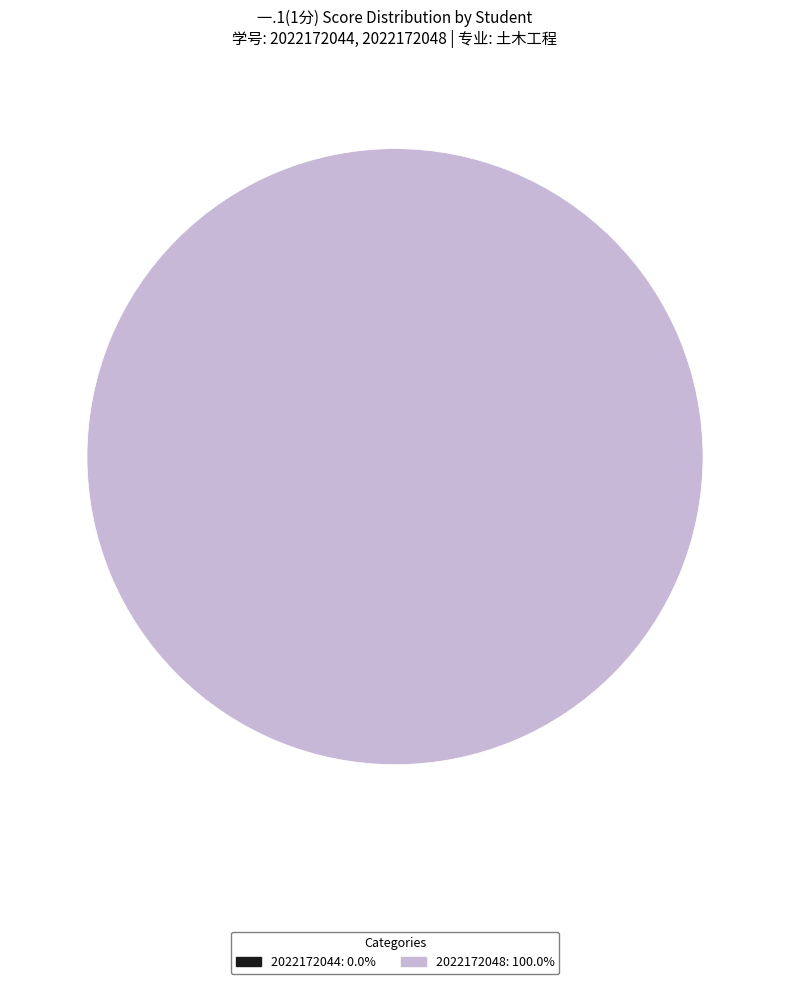

Is it true that 2022172044 is 0% of the pie?

True